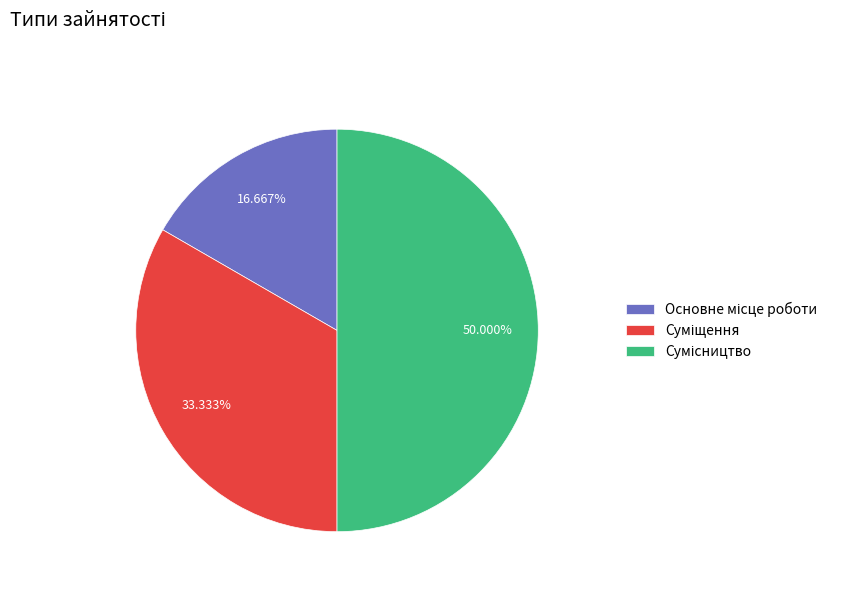

Is there any slice that represents more than half of the pie?

No